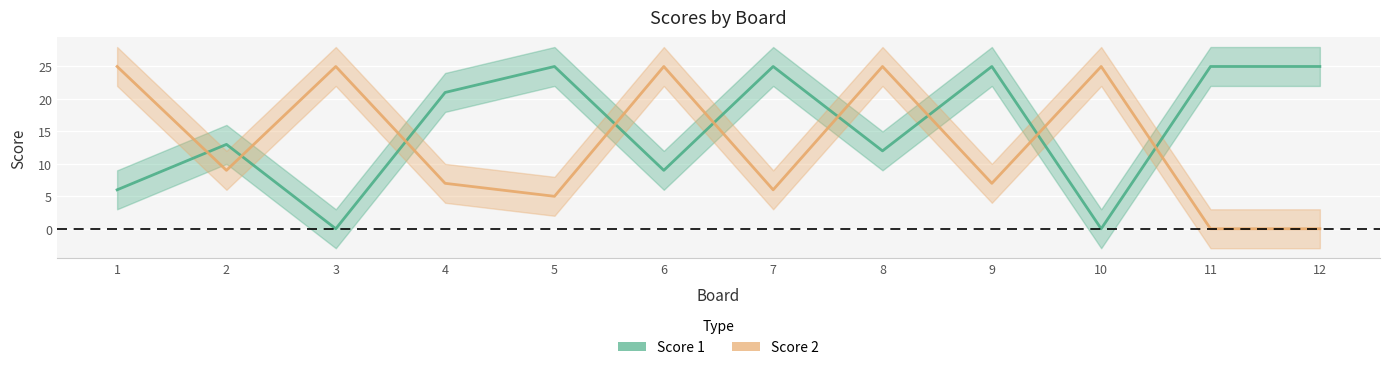

Which category has the highest value in the Score 2 series?

1